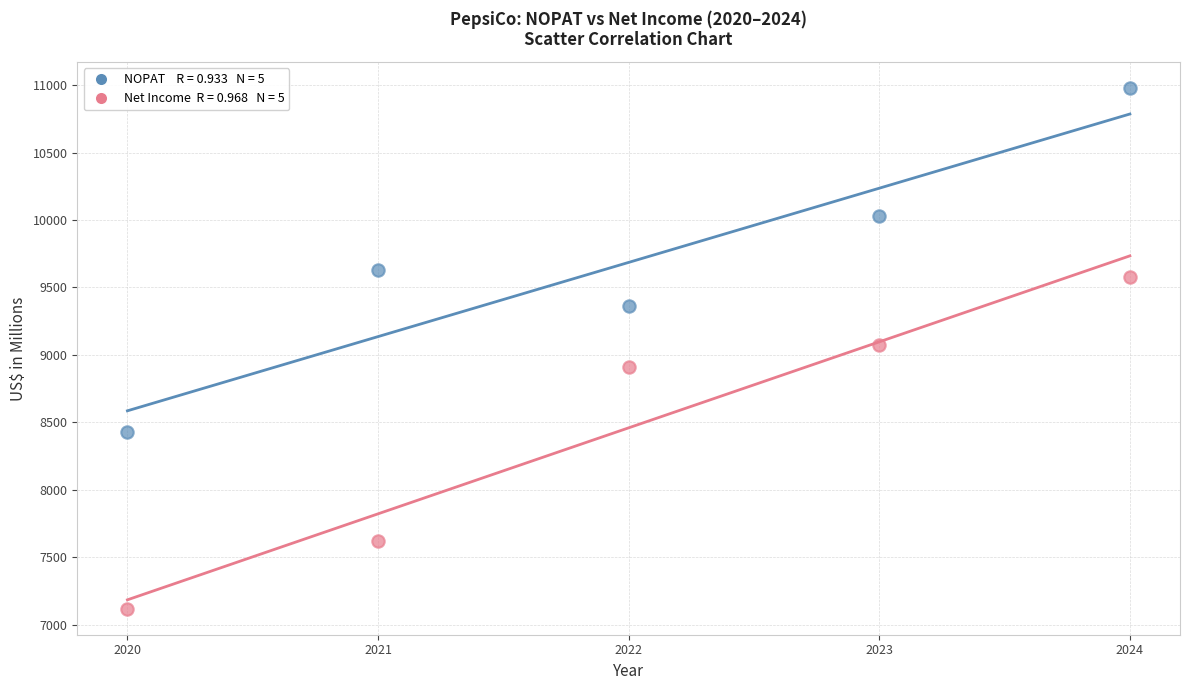

Across all data points, what is the range of Y values (max minus min)?

3858